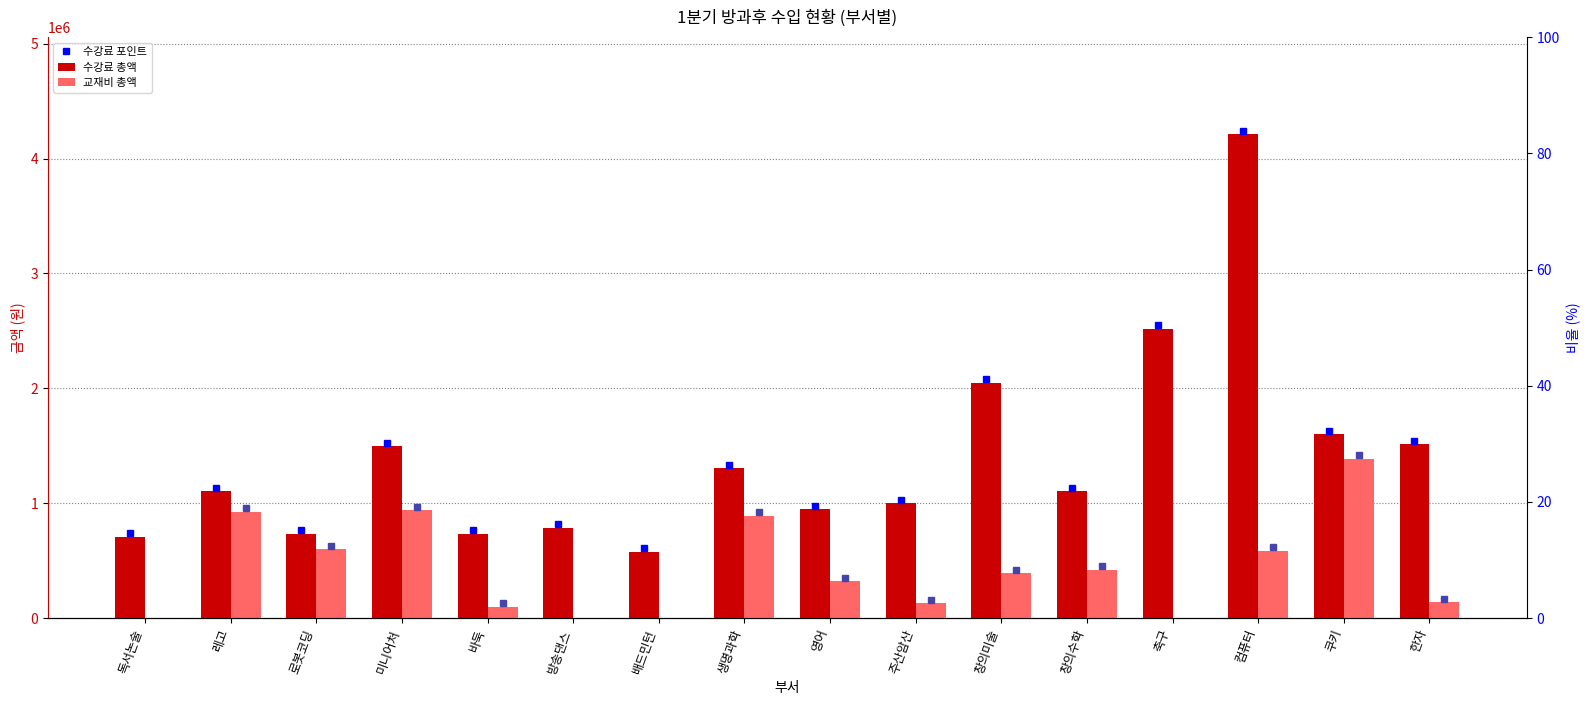

What is the sum of all 교재비 총액 values?

6821500